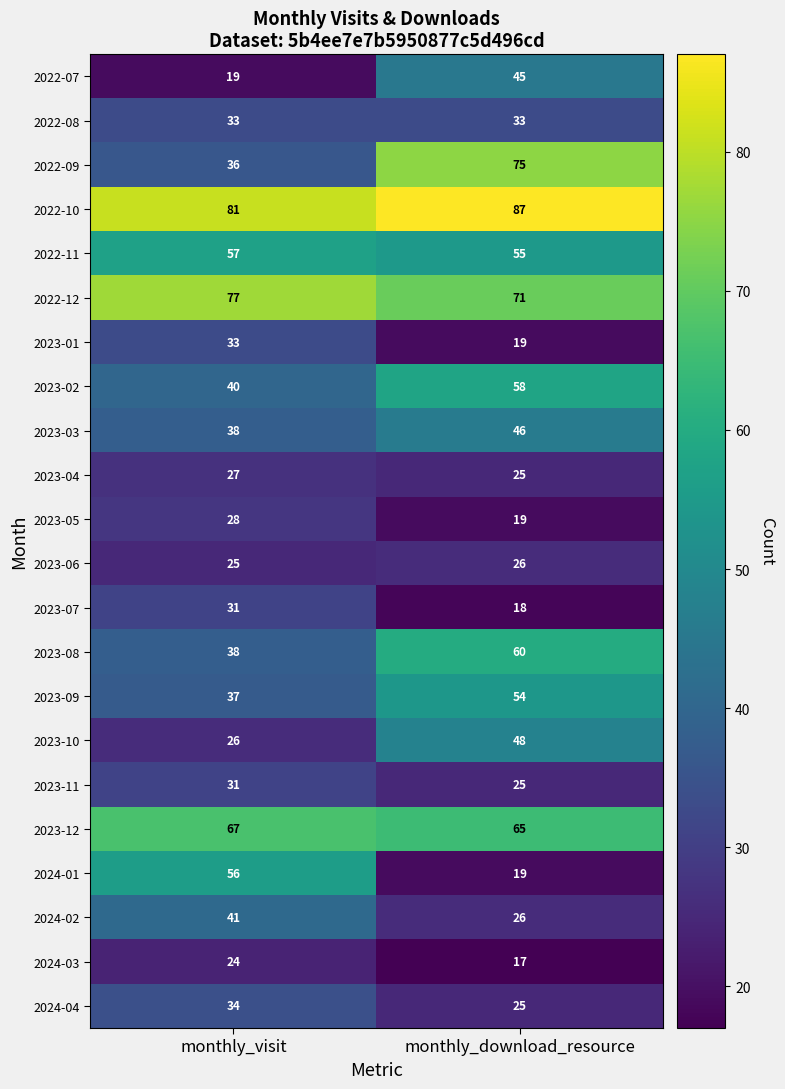

Rank the categories by 2022-10 value from highest to lowest.

monthly_download_resource, monthly_visit